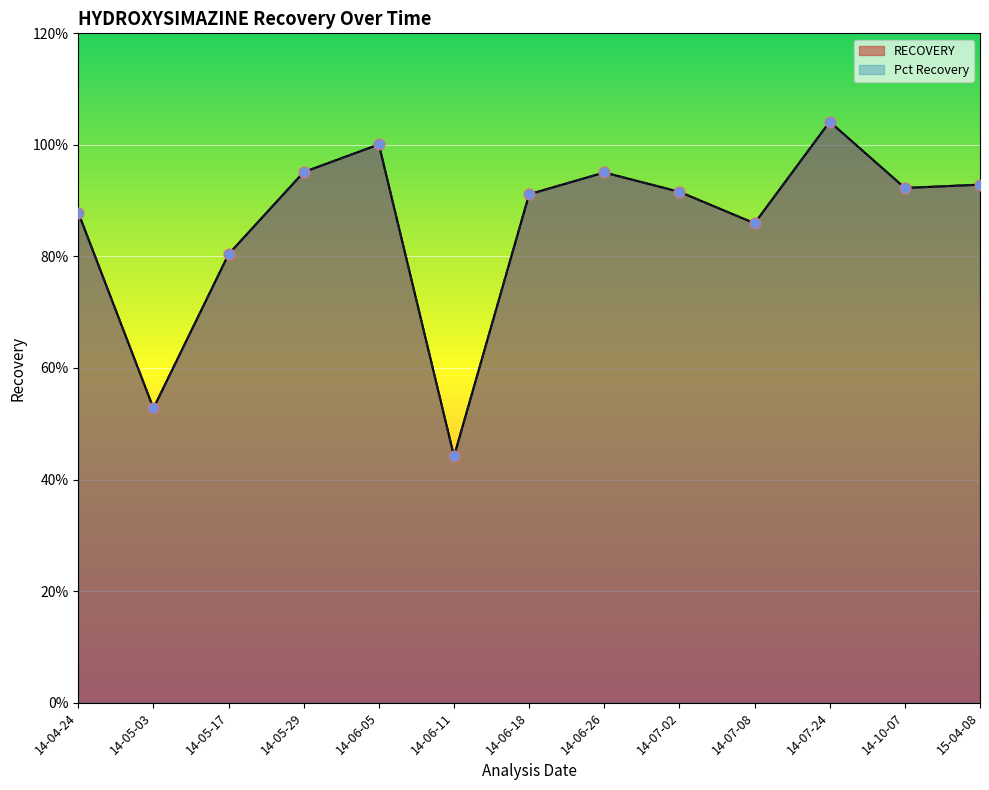

Which series reaches the minimum Y coordinate?

RECOVERY